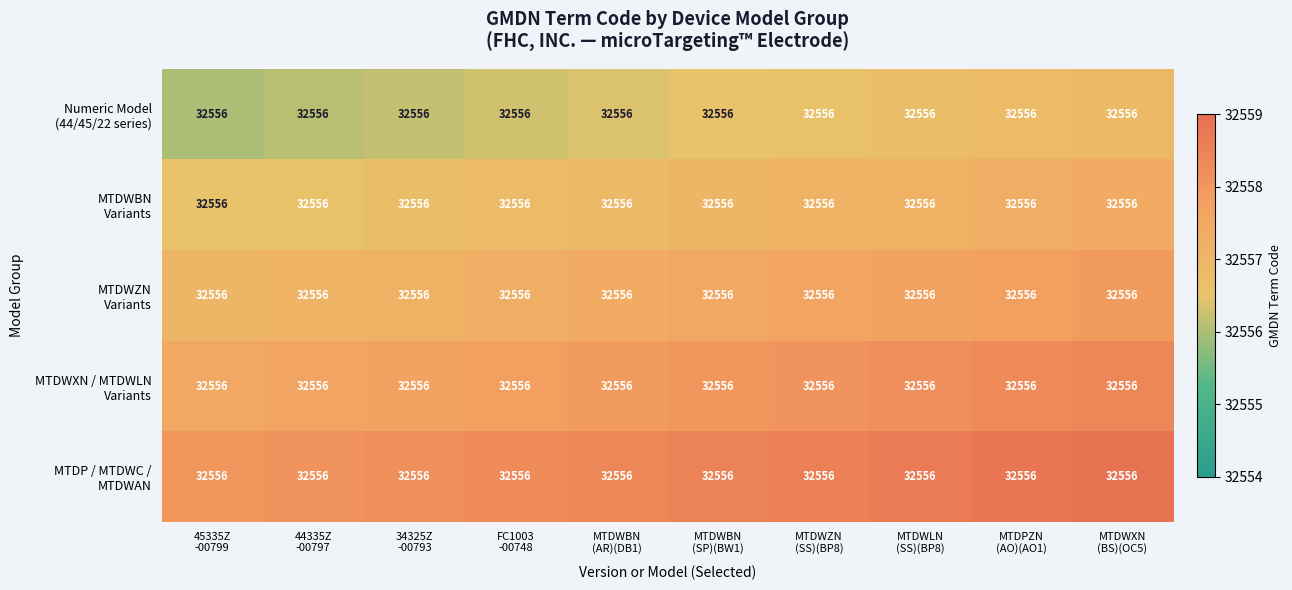

List the series in order of their overall mean, lowest first.

Numeric Model (44/45/22 series), MTDWBN Variants, MTDWZN Variants, MTDWXN / MTDWLN Variants, MTDP / MTDWC / MTDWAN